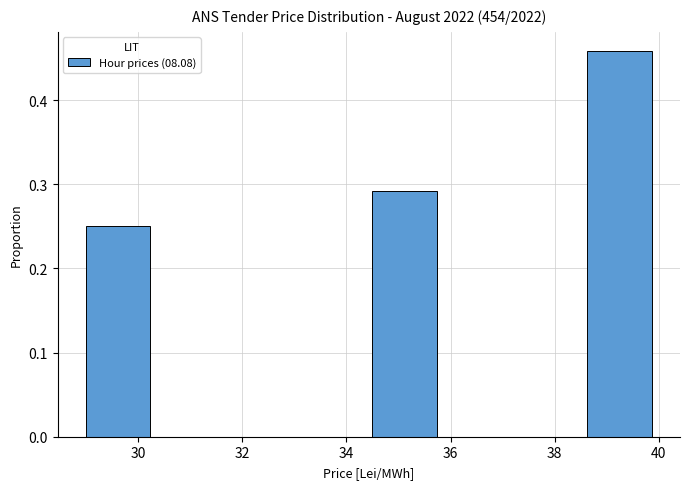

How tall is the bar that spans 38.6 to 40.0 on the x-axis? Neither the bar edges nor the heights are printed on the chart, so give them approximately, as read against the axes.

0.46